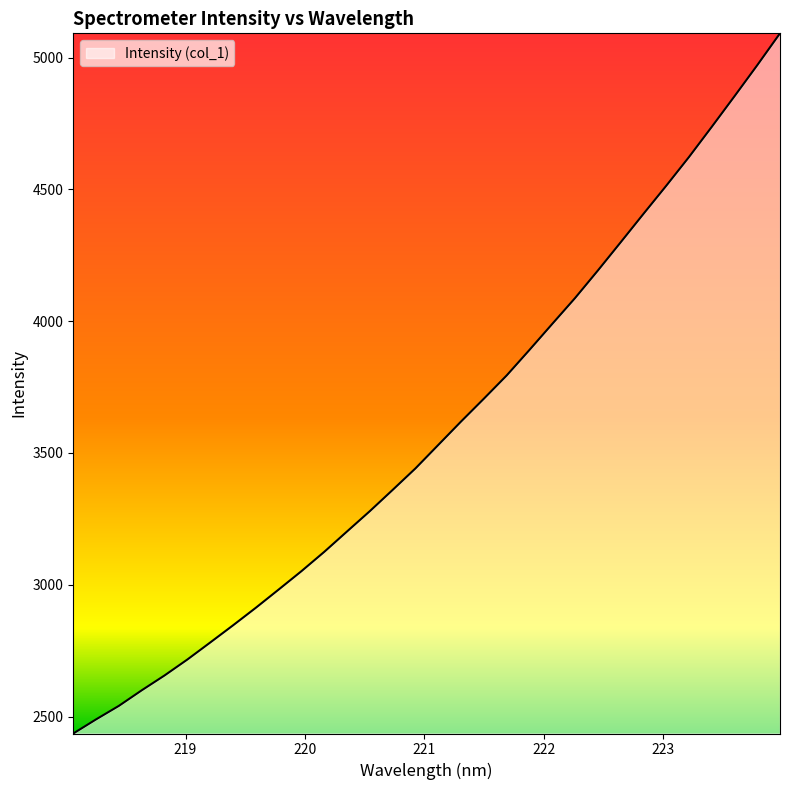

How many lines are shown in the chart?

1